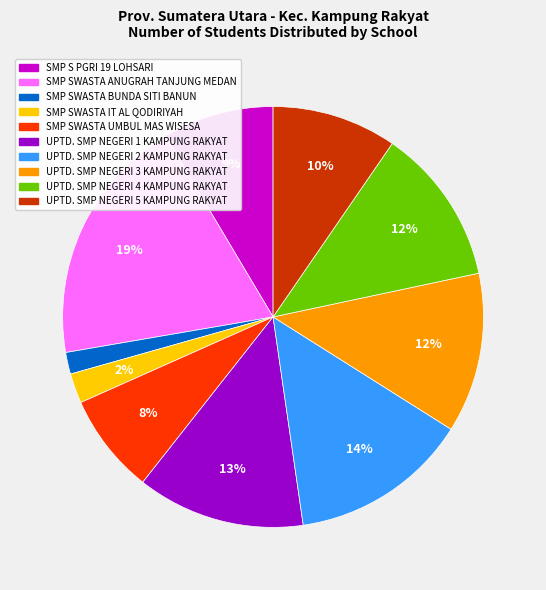

Which has a higher value, UPTD. SMP NEGERI 5 KAMPUNG RAKYAT or UPTD. SMP NEGERI 3 KAMPUNG RAKYAT?

UPTD. SMP NEGERI 3 KAMPUNG RAKYAT